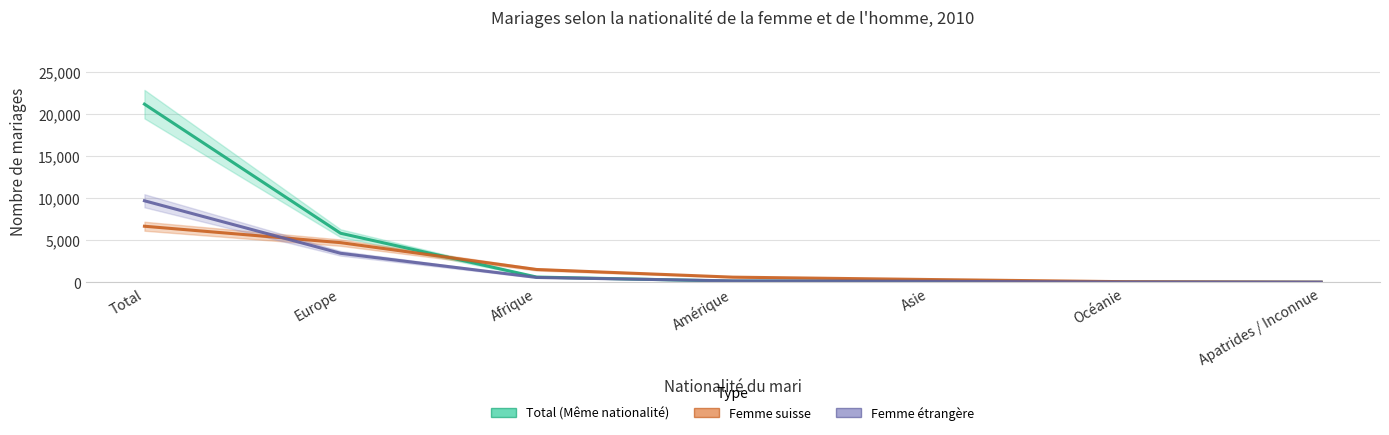

What is the value of the Femme étrangère point at the 4th from the left?

179.1